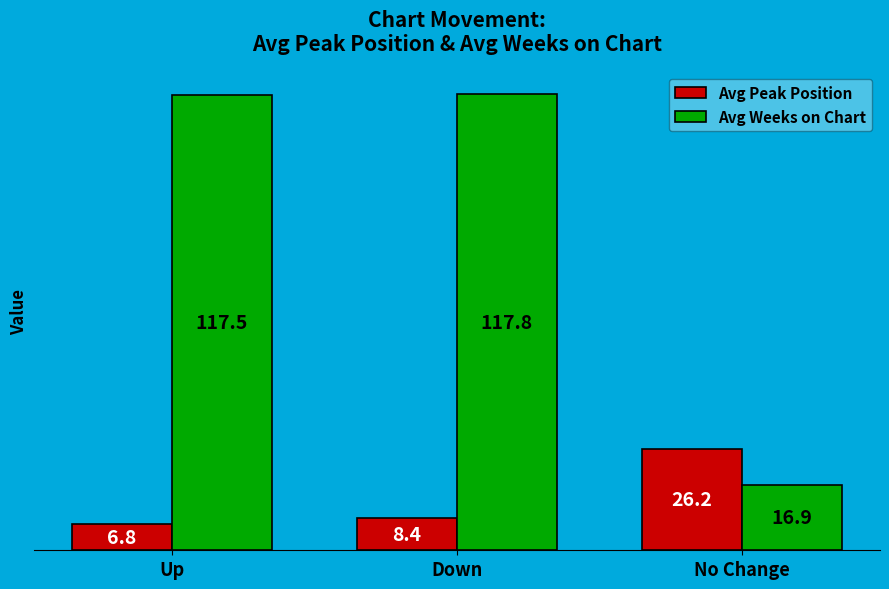

Rank the categories by Avg Weeks on Chart value from lowest to highest.

No Change, Up, Down